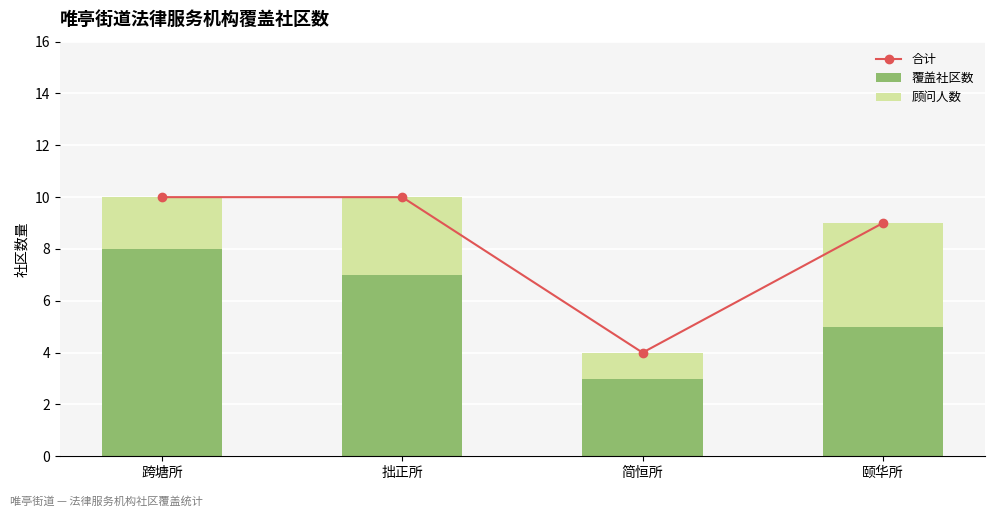

Is the value of 覆盖社区数 at 跨塘所 greater than the value of 合计 at 拙正所?

No